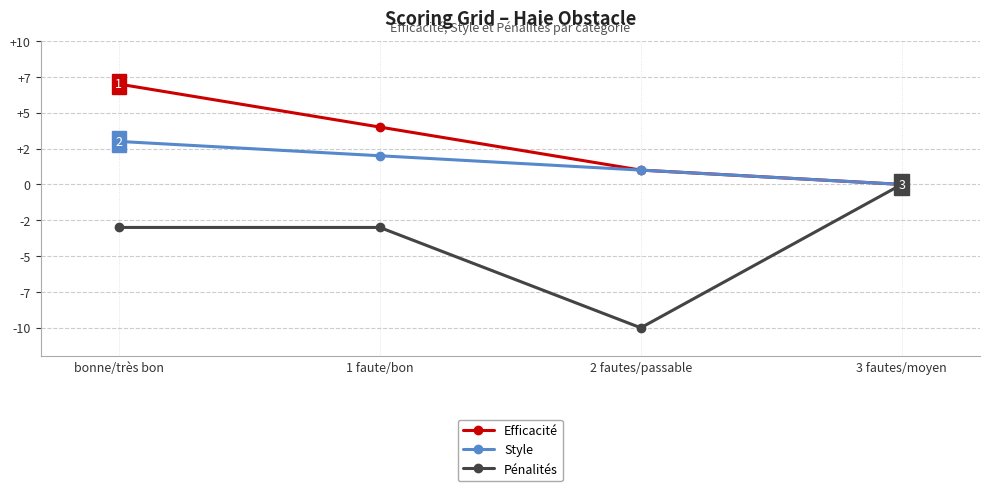

Is this an area chart (filled region under the line)?

No